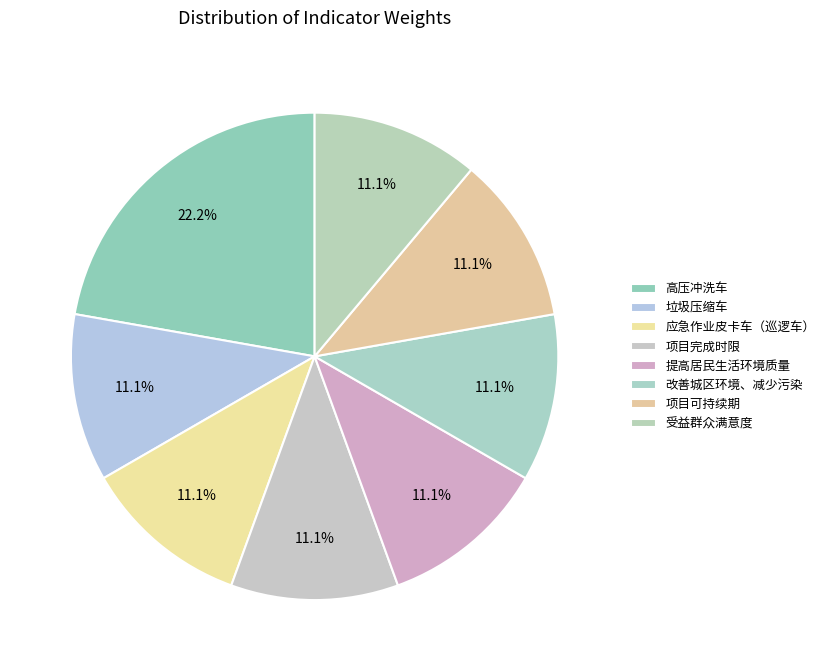

Rank the categories by value from lowest to highest.

垃圾压缩车, 应急作业皮卡车（巡逻车）, 项目完成时限, 提高居民生活环境质量, 改善城区环境、减少污染, 项目可持续期, 受益群众满意度, 高压冲洗车